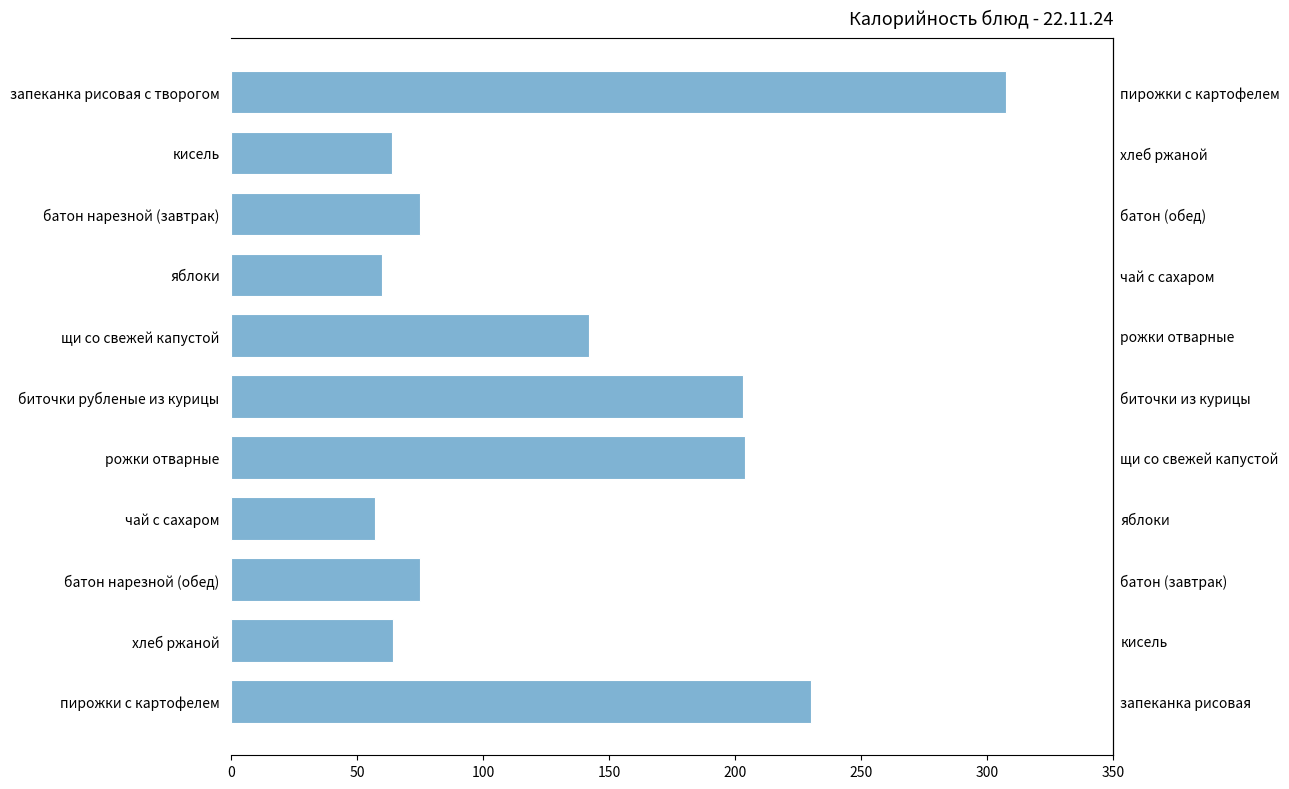

How many values exceed 75?

5